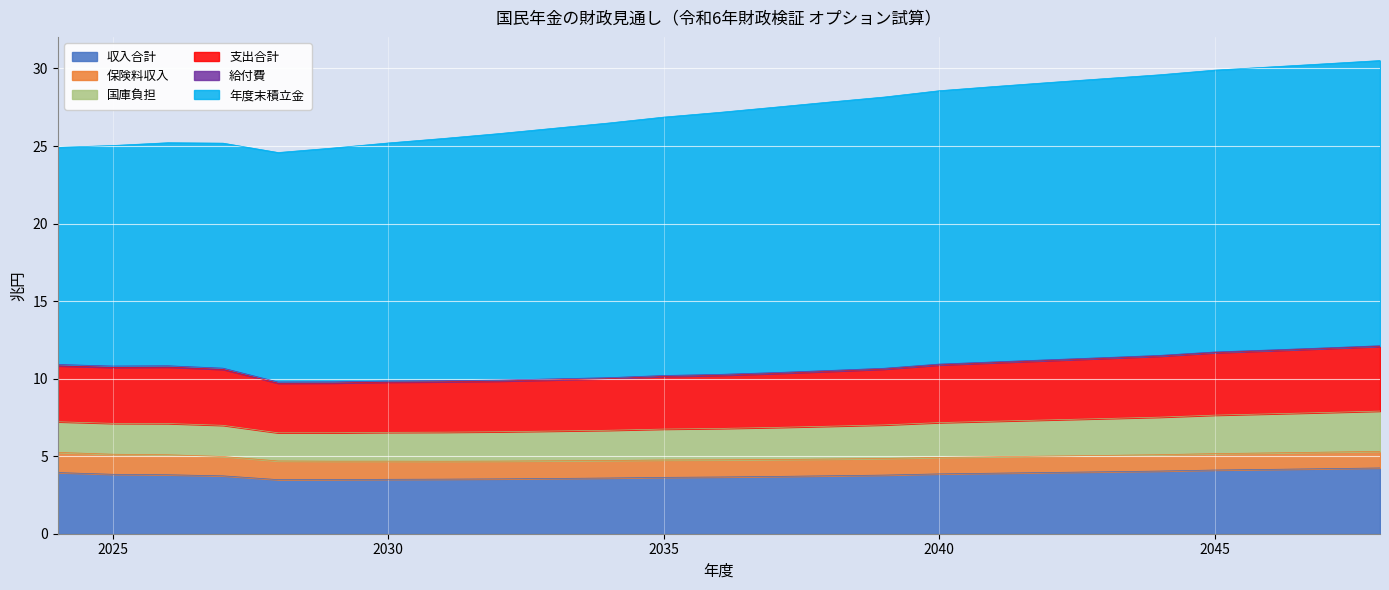

What is the difference between the second highest and minimum values in the 収入合計 series?

0.7